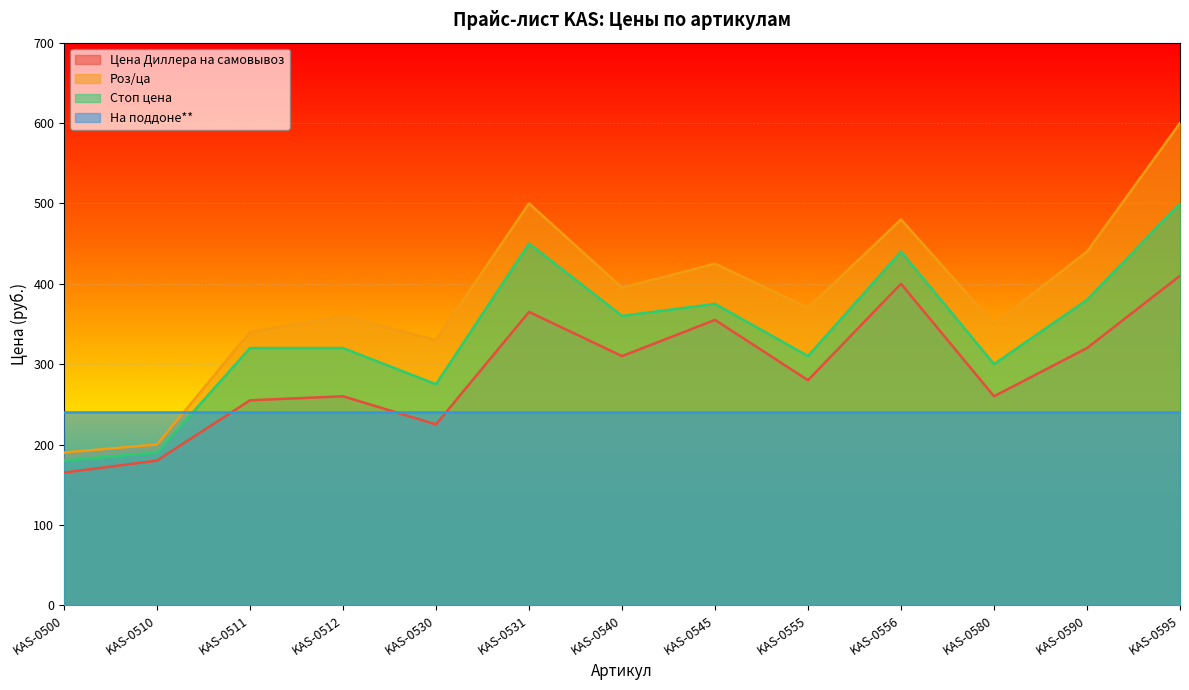

Where does the Стоп цена series first go above 320?

KAS-0531